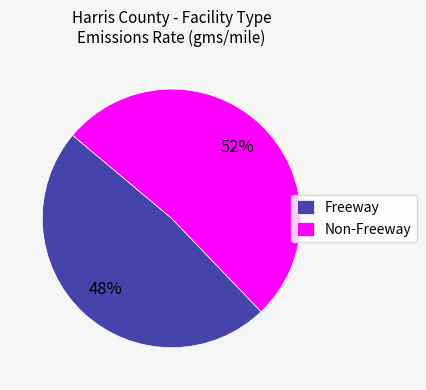

Which slice is the largest?

Non-Freeway